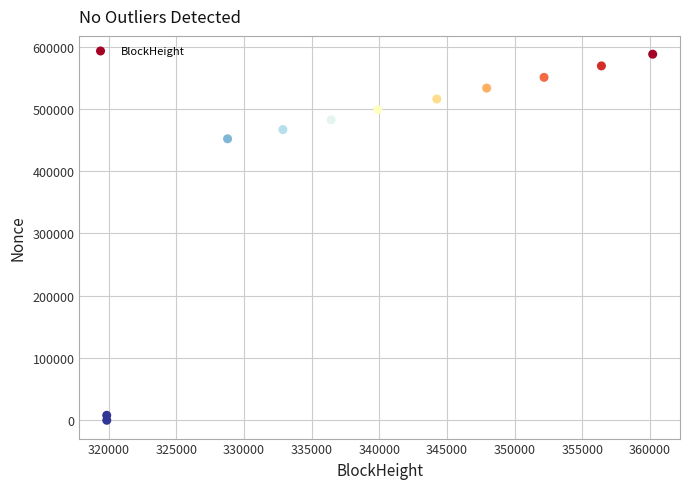

What is the range of Y values (max minus min)?

587758